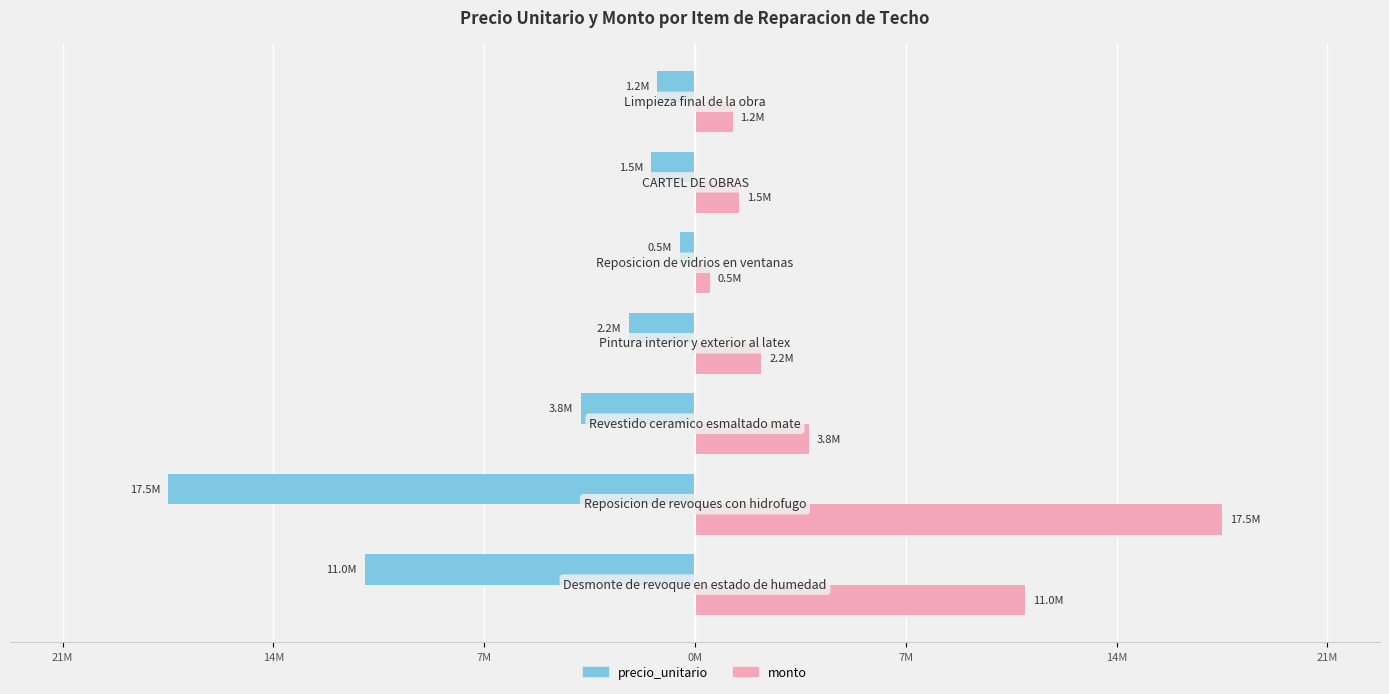

What are all the series names shown in the legend?

precio_unitario, monto